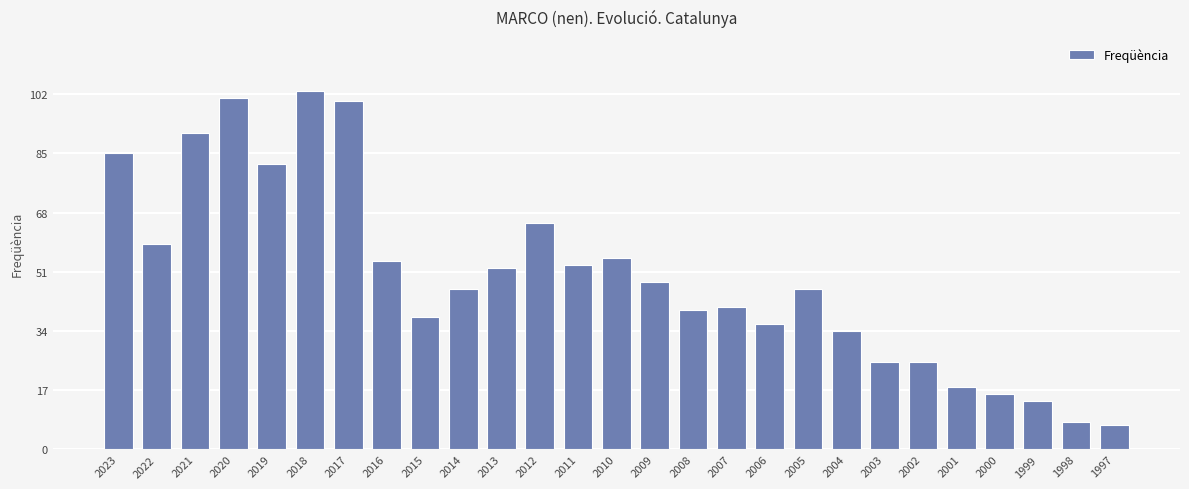

Where does the data first go above 46?

2023